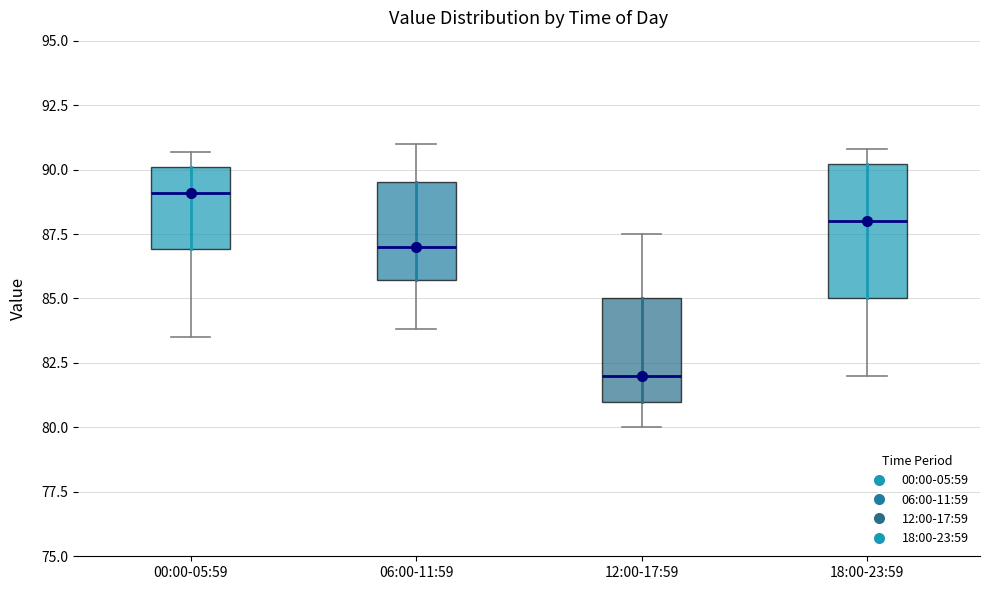

Which box's median line is the lowest?

12:00-17:59